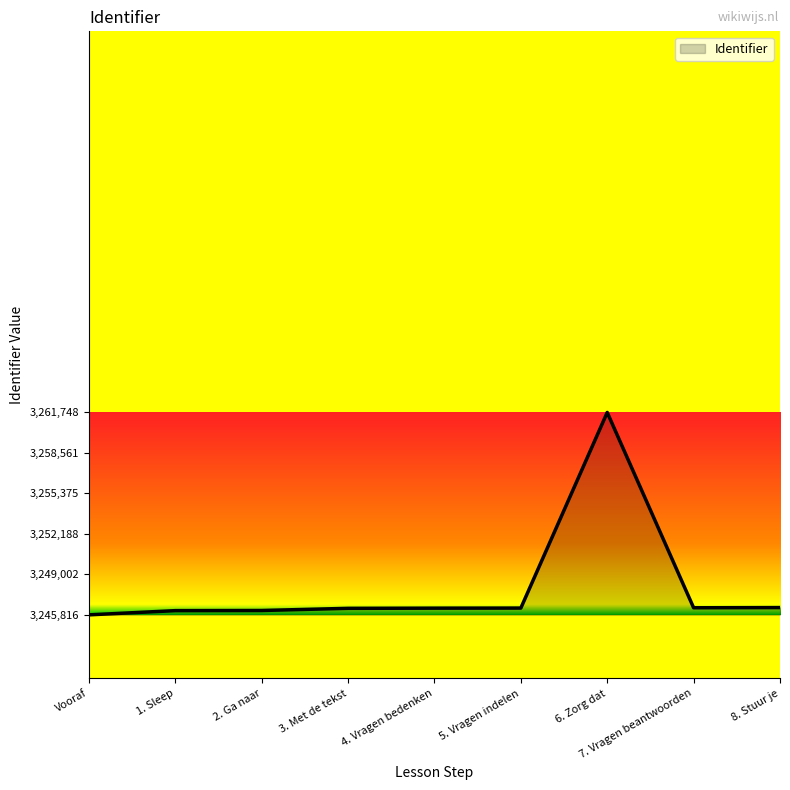

What is the greatest value displayed?

3261748